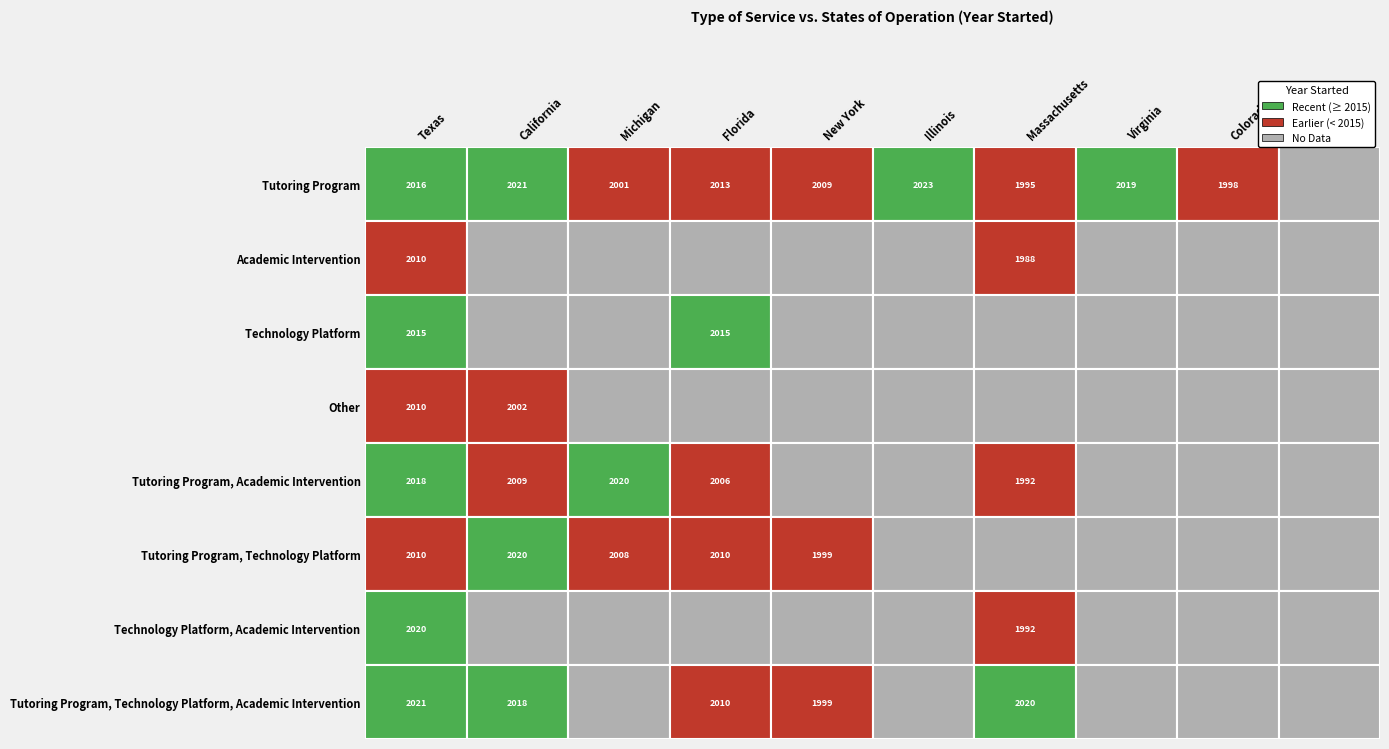

What is the difference between the maximum and second lowest values in the Tutoring Program, Academic Intervention series?

2020